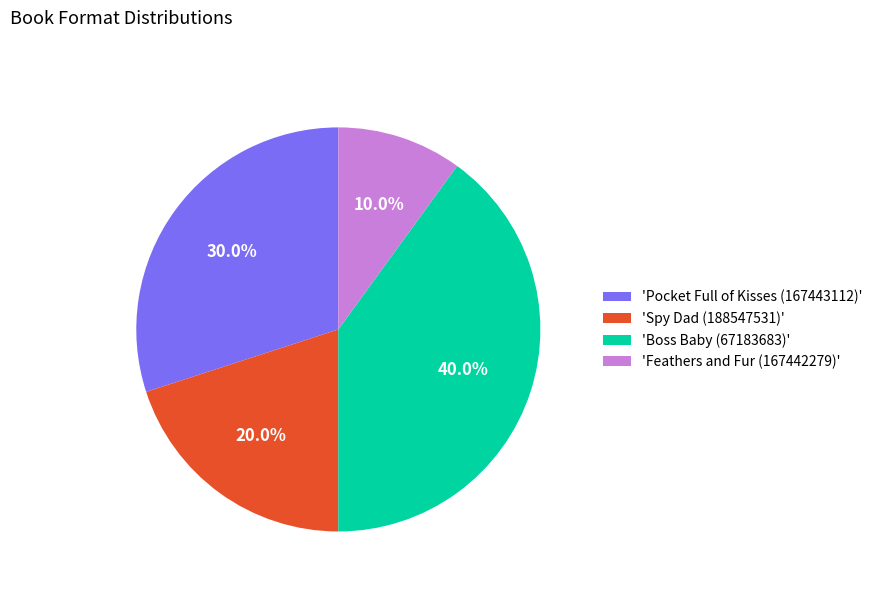

Combined, what portion of the pie is 'Spy Dad (188547531)' and 'Feathers and Fur (167442279)'?

30.0%